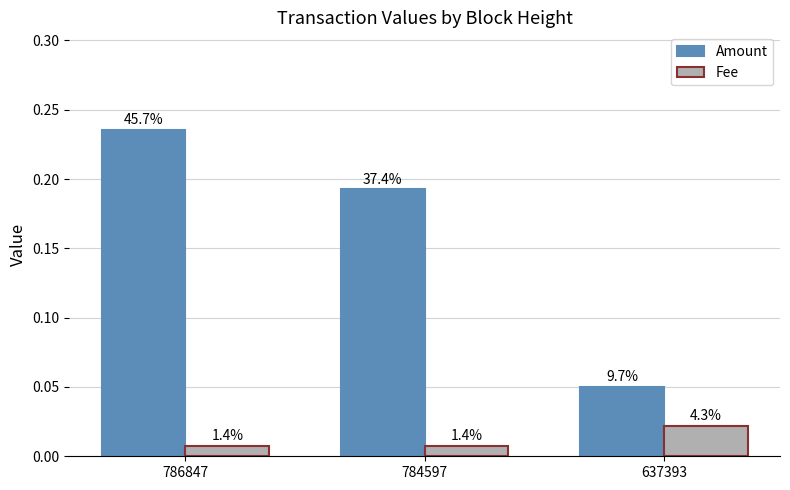

How many bars are there in total?

6